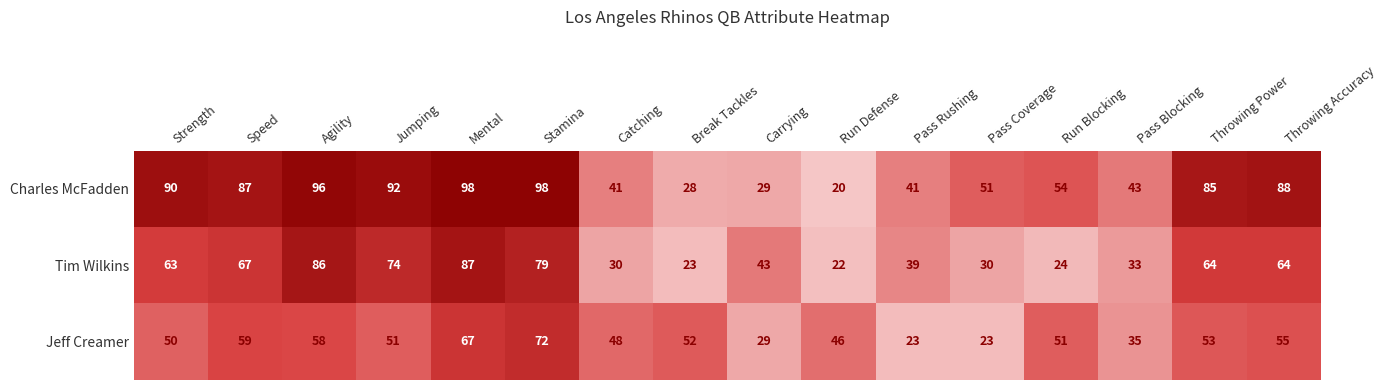

At which category is the sum across all series the highest?

Mental